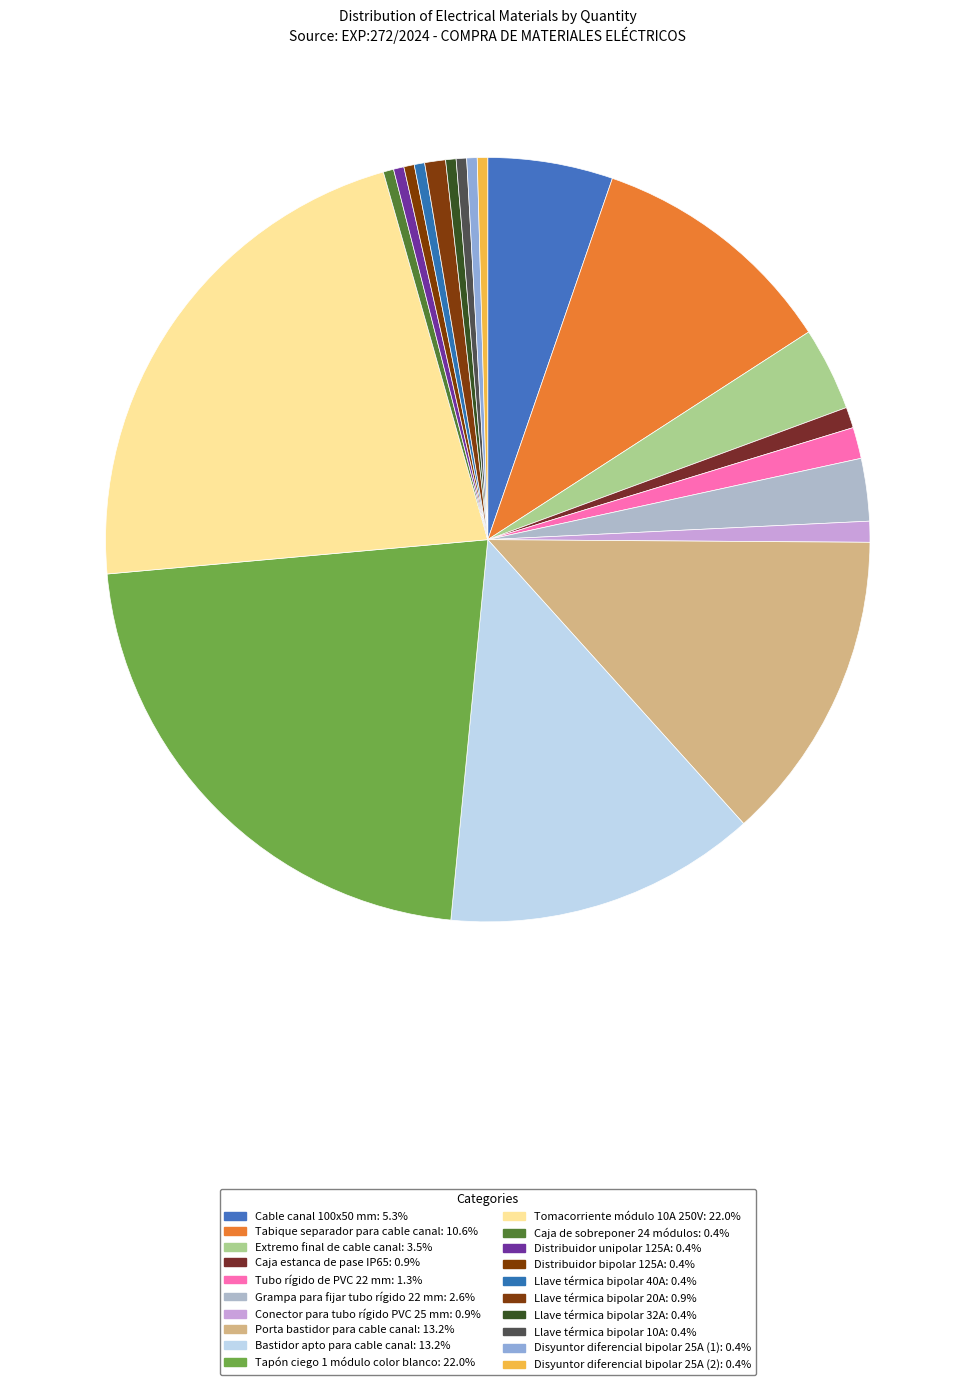

How many segments does this pie chart have?

20